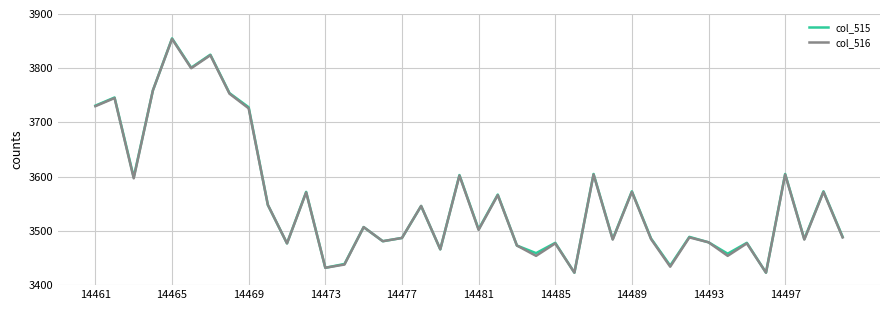

Which series has the largest range (max minus min)?

col_515